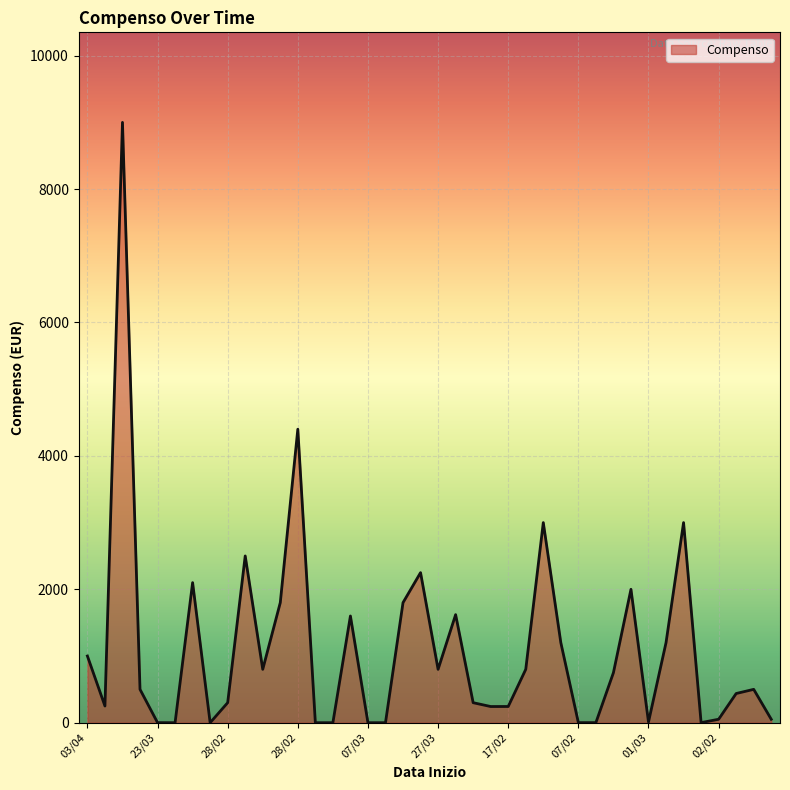

What is the difference between the maximum and minimum values?

9000.0